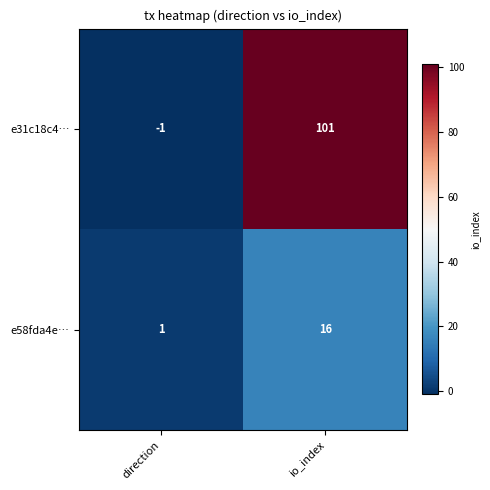

What is the difference between the highest and lowest values at io_index?

85